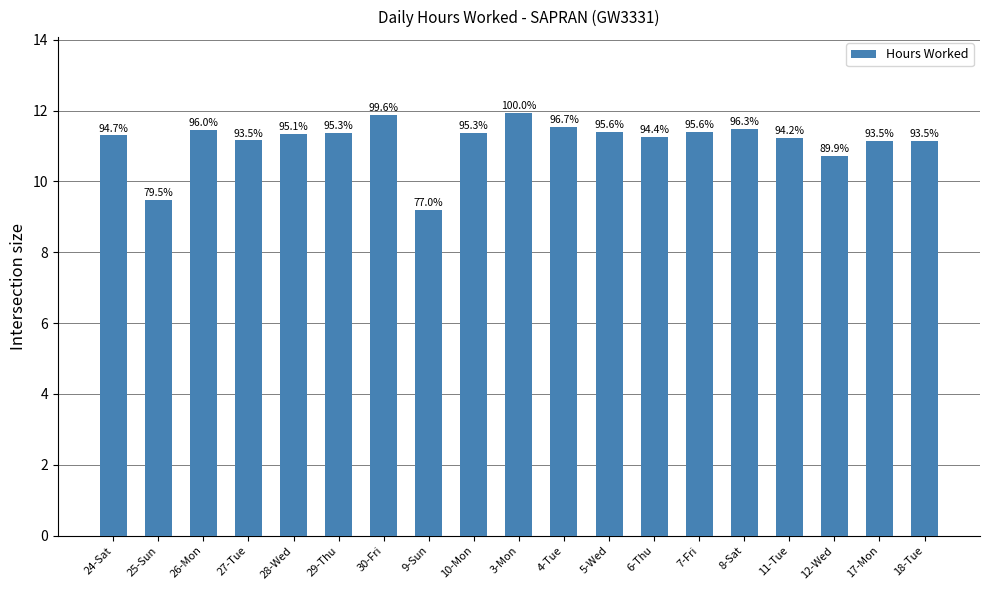

Reading left to right, list all the values displayed in this chart.

24-Sat=11.3	25-Sun=9.5	26-Mon=11.4	27-Tue=11.2	28-Wed=11.3	29-Thu=11.4	30-Fri=11.9	9-Sun=9.2	10-Mon=11.4	3-Mon=11.9	4-Tue=11.5	5-Wed=11.4	6-Thu=11.3	7-Fri=11.4	8-Sat=11.5	11-Tue=11.2	12-Wed=10.7	17-Mon=11.2	18-Tue=11.2